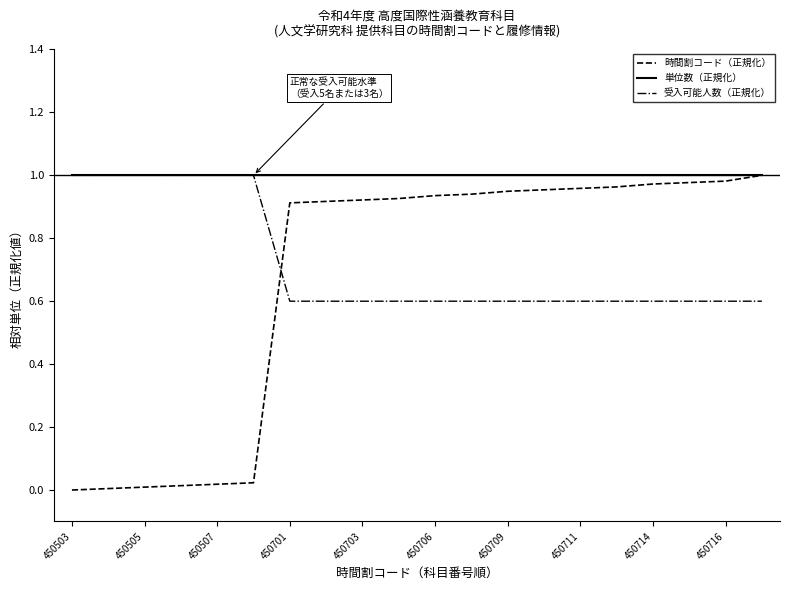

Rank the series by their average value, from highest to lowest.

単位数（正規化）, 受入可能人数（正規化）, 時間割コード（正規化）